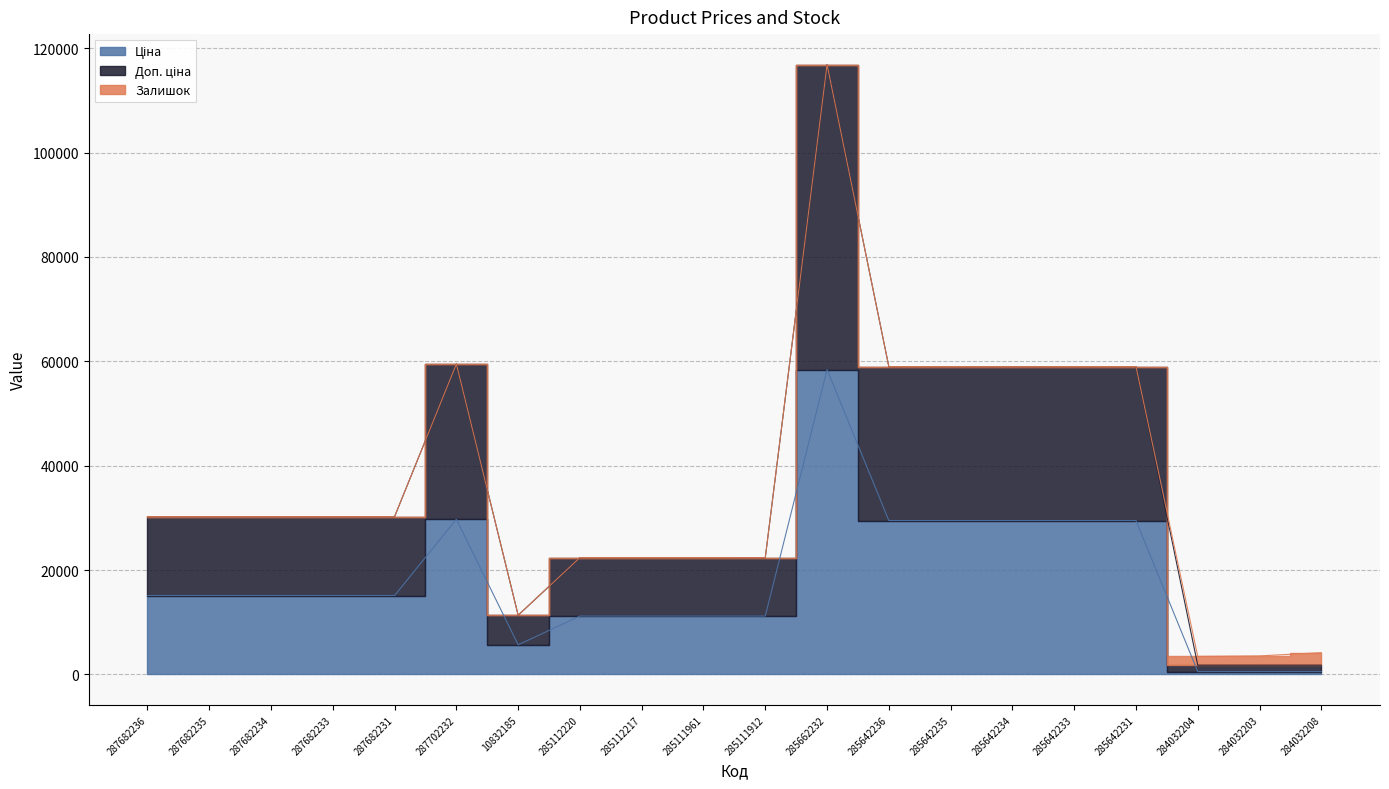

How many lines are shown in the chart?

2